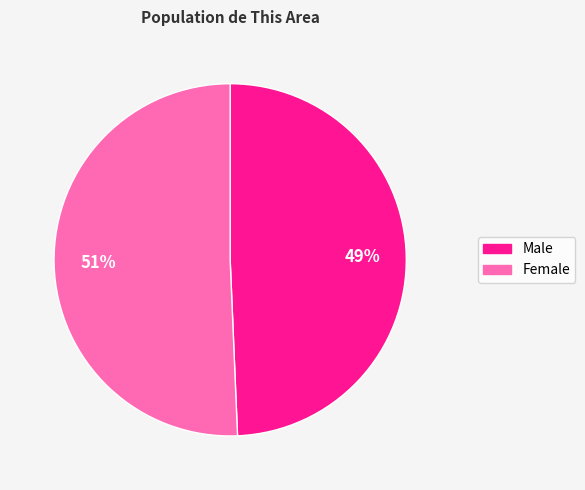

Which slice represents more than half of the pie?

Female